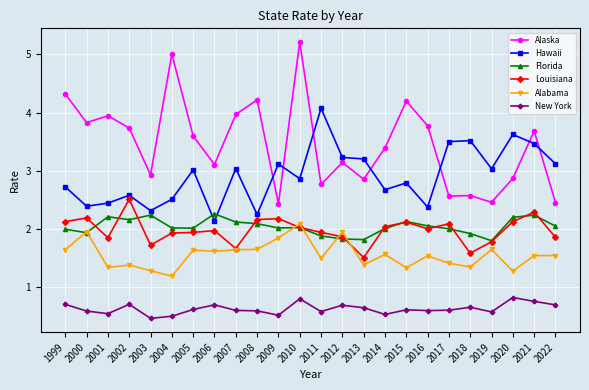

What is the difference between the second highest and second lowest values in the Florida series?

0.4